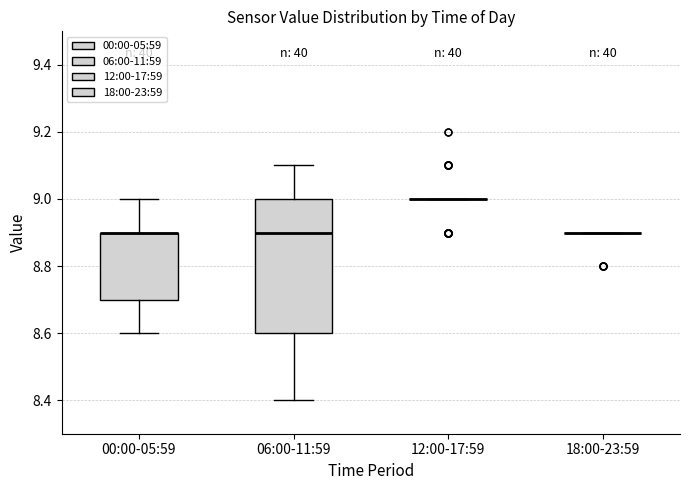

Reading left to right, read every box against the y-axis: the position of its median line, the range the box covers, and the ends of its whiskers. The values are not printed on the chart, so give them approximately, as read against the axis.

00:00-05:59: median 8.9 (drawn on the box's upper edge), box 8.7 to 8.9, whiskers 8.6 to 9.0
06:00-11:59: median 8.9, box 8.6 to 9.0, whiskers 8.4 to 9.1
12:00-17:59: box collapsed to a line at 9.0, whiskers 9.0 to 9.0
18:00-23:59: box collapsed to a line at 8.9, whiskers 8.9 to 8.9